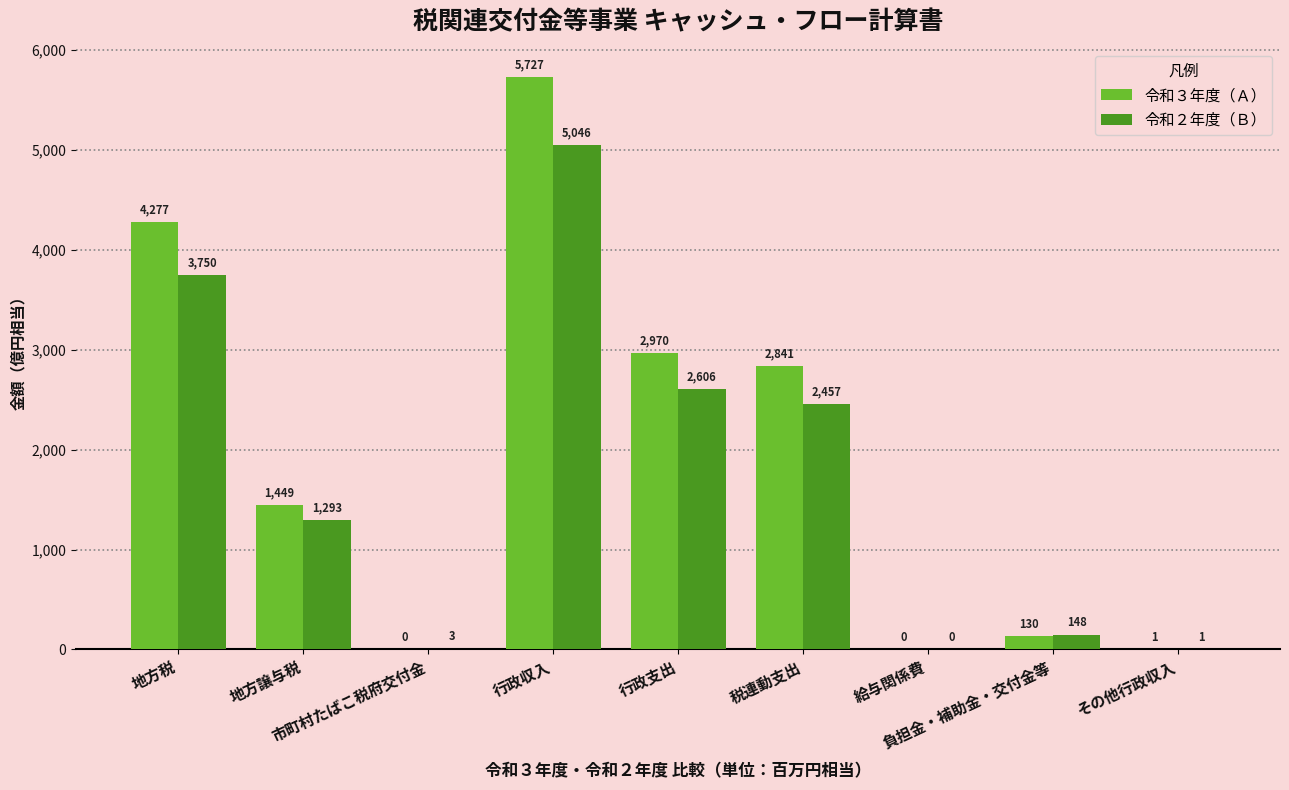

What is the maximum value for 令和２年度（Ｂ）?

5046.1